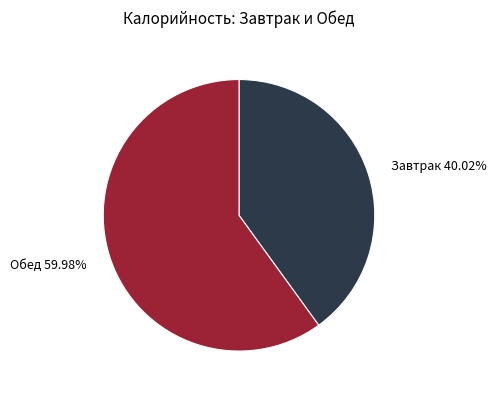

Rank the categories by value from lowest to highest.

Завтрак 40.02%, Обед 59.98%